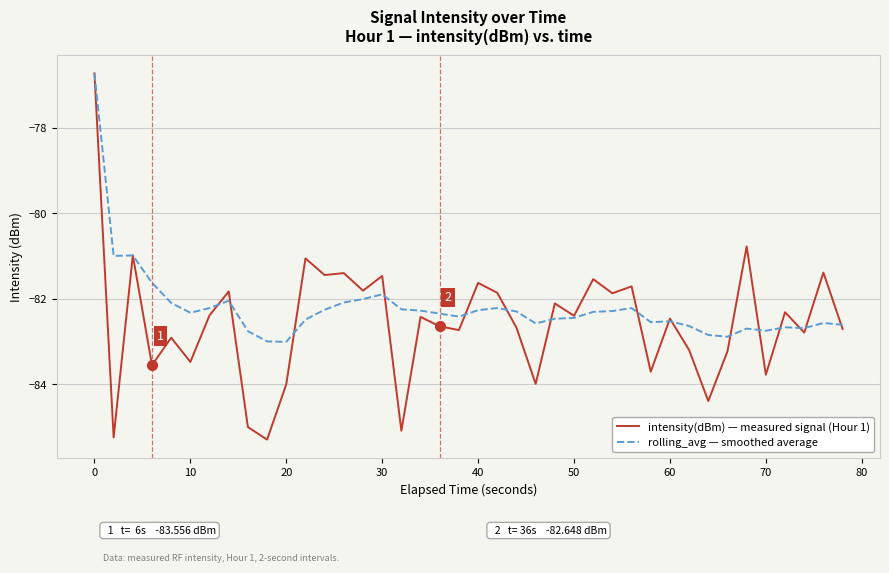

What is the average value of the intensity(dBm) — measured signal (Hour 1) series?

-82.6